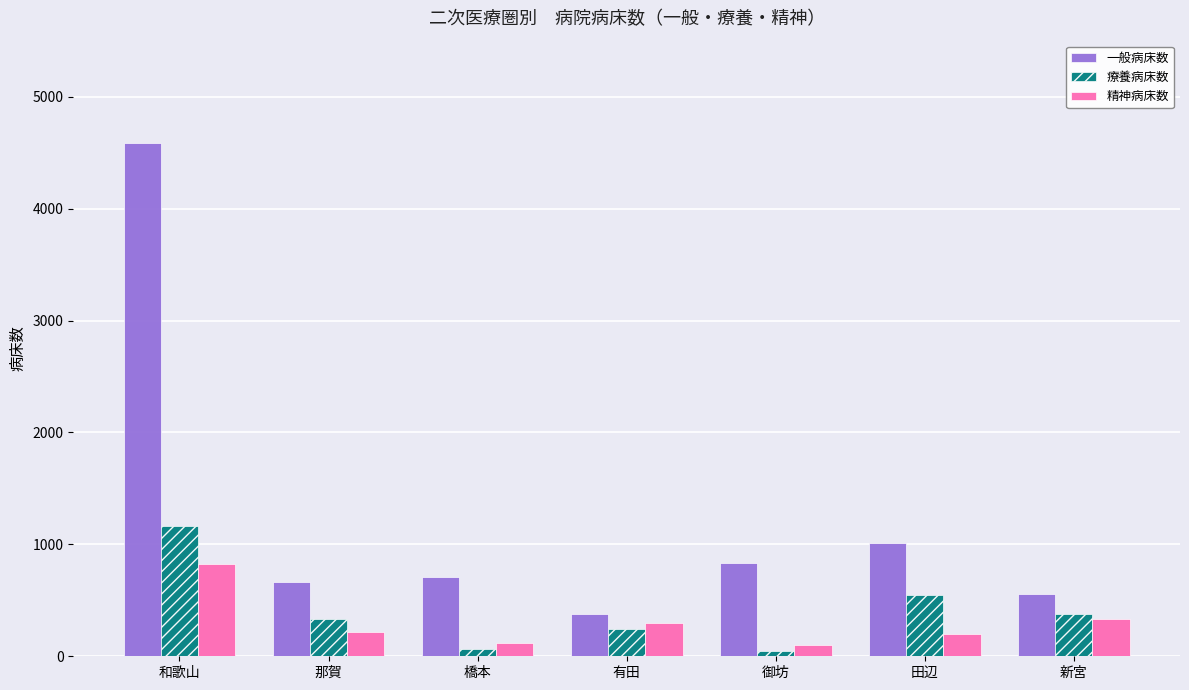

What is the label of the 1st bar from the right?

新宮